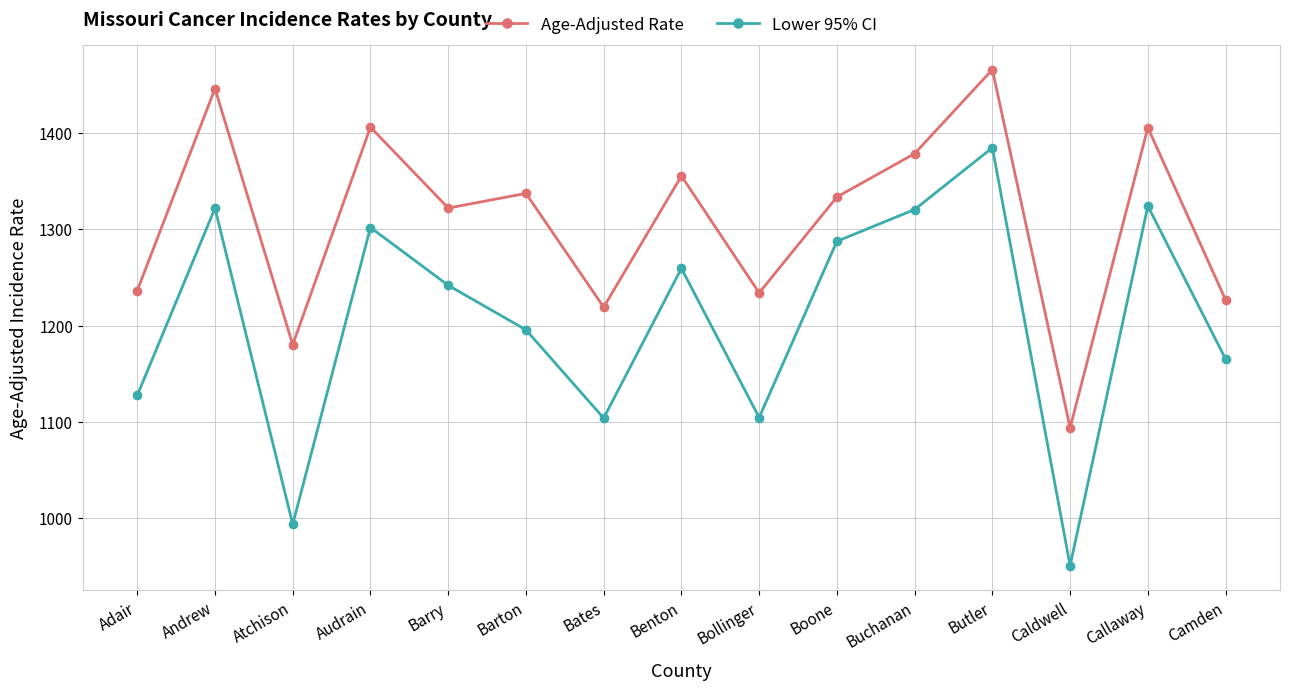

True or false: Lower 95% CI has a value of 1780.7 at Bates.

False